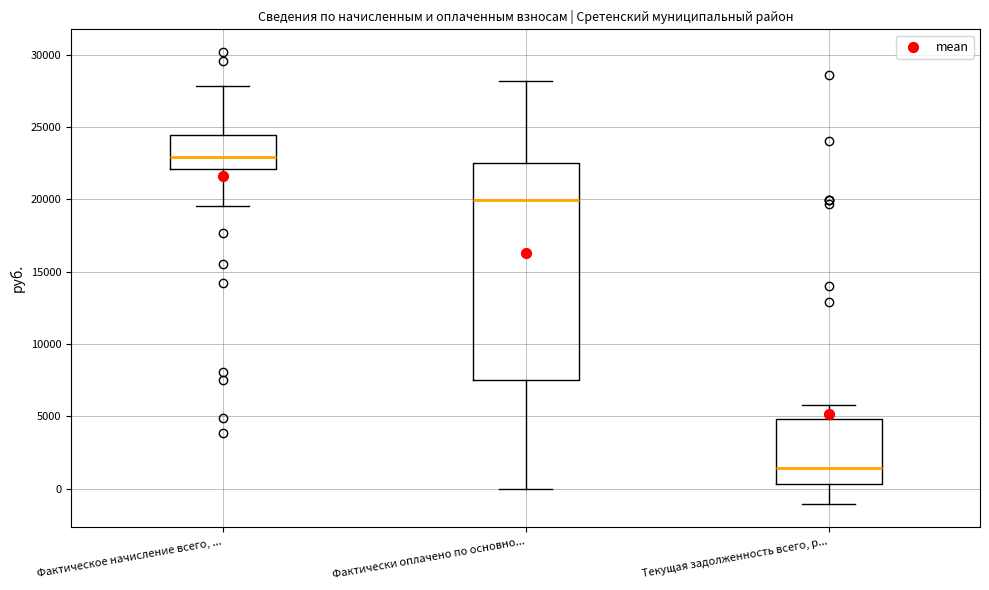

Where does the upper whisker of the box for Фактически оплачено по основно... end on the y-axis? The values are not printed on the chart, so give them approximately, as read against the axis.

28000